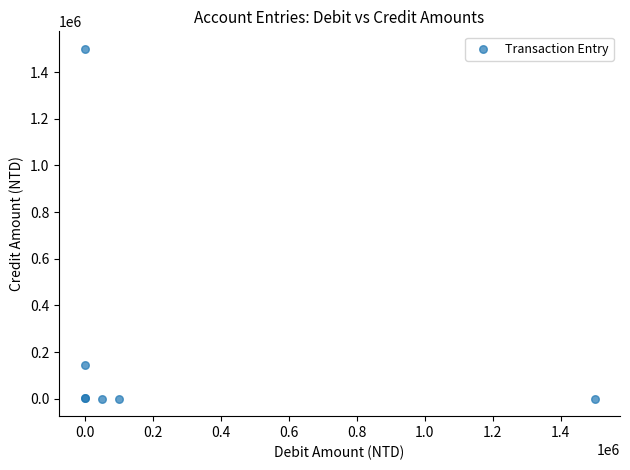

What Y value in the scatter plot is closest to 750000?

144045